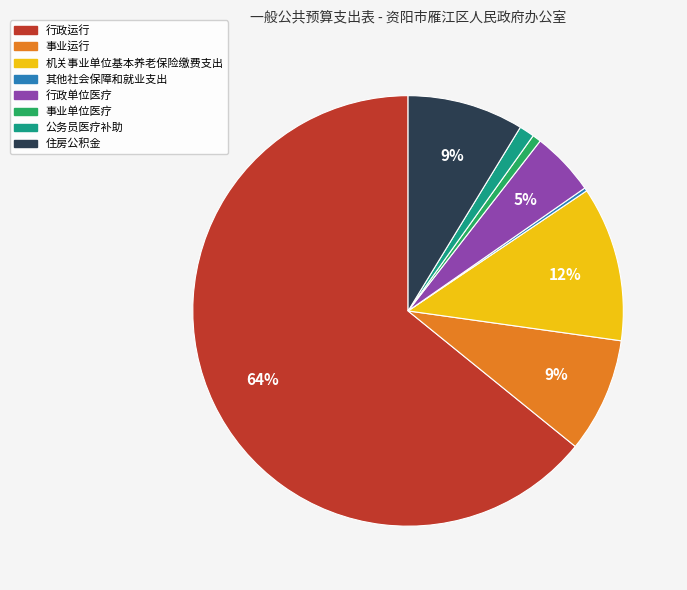

To the nearest percent, what is the average slice percentage?

12%